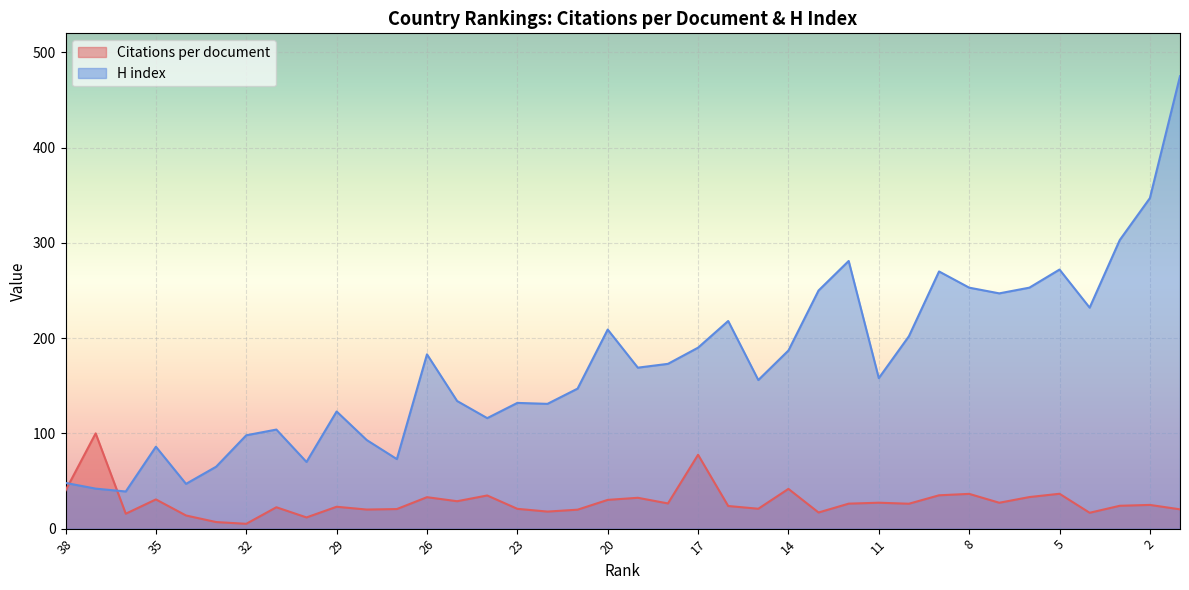

Which series has the largest range (max minus min)?

H index